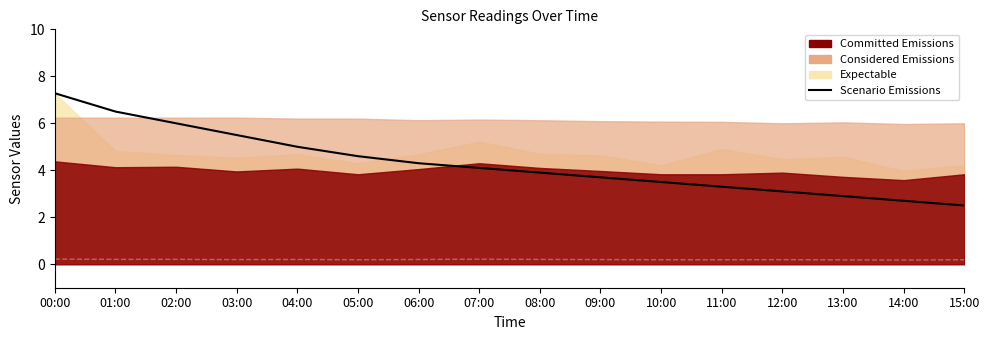

Between 09:00 and 04:00, which is larger?

04:00